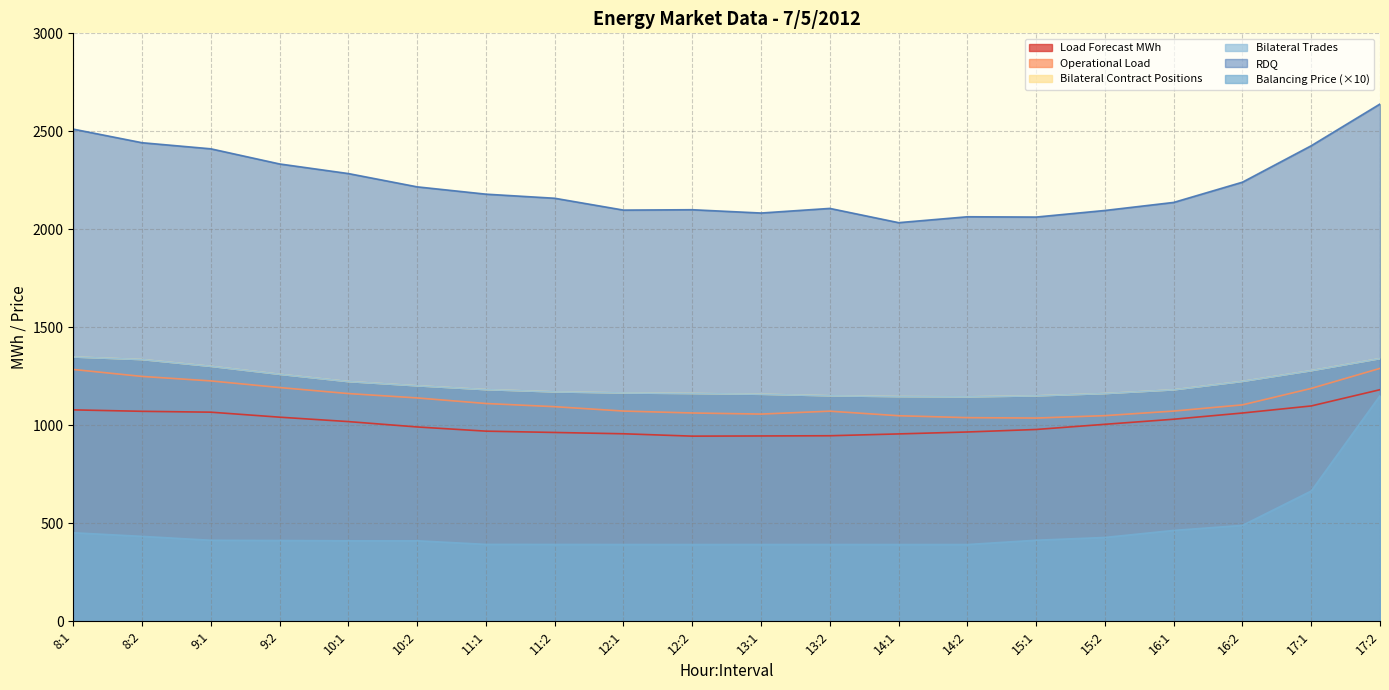

Which category has the lowest value in the Bilateral Trades series?

14:2